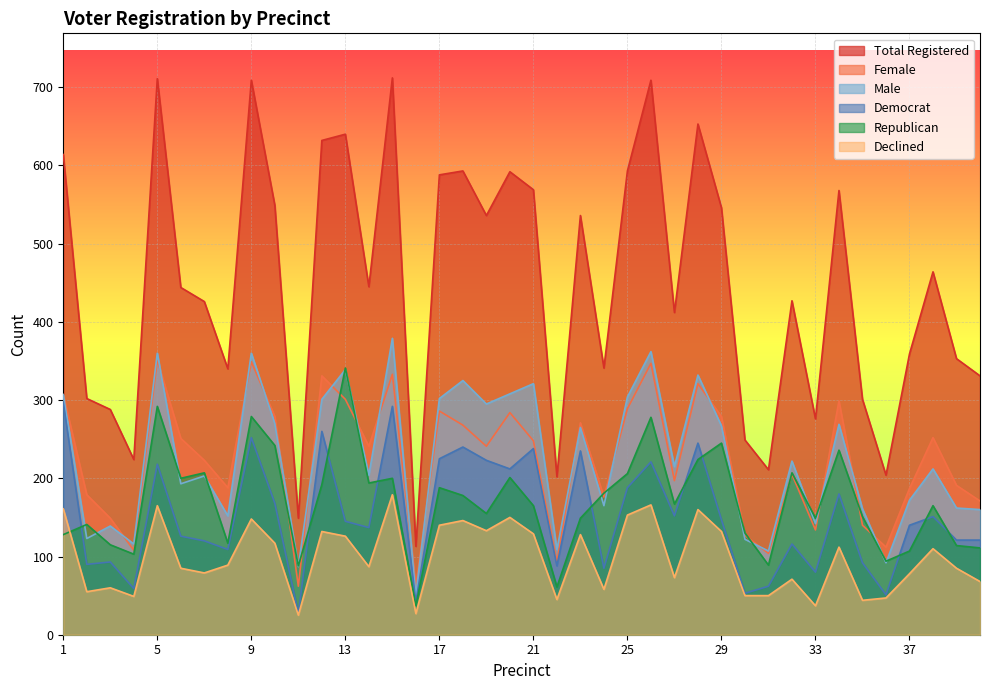

Reading right to left, transcribe all the data shown in this chart.

totreg_r: 40=331	39=353	38=464	37=359	36=204	35=301	34=568	33=276	32=427	31=211	30=249	29=546	28=653	27=412	26=709	25=593	24=341	23=536	22=202	21=569	20=592	19=536	18=593	17=588	16=113	15=712	14=445	13=640	12=632	11=149	10=549	9=709	8=340	7=426	6=444	5=711	4=224	3=288	2=302	1=614
dem: 40=121	39=121	38=151	37=140	36=51	35=92	34=180	33=80	32=116	31=62	30=53	29=147	28=245	27=152	26=221	25=188	24=85	23=235	22=88	21=238	20=212	19=223	18=240	17=225	16=42	15=292	14=137	13=145	12=260	11=27	10=168	9=252	8=109	7=120	6=126	5=218	4=59	3=93	2=90	1=297
rep: 40=111	39=114	38=165	37=107	36=94	35=151	34=236	33=149	32=207	31=89	30=130	29=245	28=224	27=167	26=278	25=206	24=181	23=149	22=61	21=165	20=201	19=155	18=178	17=188	16=37	15=200	14=194	13=341	12=192	11=88	10=242	9=279	8=117	7=207	6=200	5=292	4=103	3=115	2=141	1=128
male: 40=160	39=162	38=212	37=172	36=92	35=161	34=269	33=142	32=222	31=107	30=122	29=267	28=332	27=215	26=362	25=304	24=165	23=265	22=109	21=321	20=308	19=295	18=325	17=302	16=51	15=379	14=204	13=339	12=301	11=87	10=270	9=360	8=152	7=203	6=193	5=360	4=116	3=139	2=123	1=307
female: 40=171	39=191	38=252	37=187	36=112	35=140	34=299	33=134	32=205	31=104	30=127	29=279	28=321	27=197	26=347	25=289	24=176	23=271	22=93	21=248	20=284	19=241	18=268	17=286	16=62	15=333	14=241	13=301	12=331	11=62	10=279	9=349	8=188	7=223	6=251	5=351	4=108	3=149	2=179	1=307
dcl: 40=68	39=85	38=110	37=78	36=47	35=44	34=112	33=37	32=71	31=50	30=50	29=132	28=160	27=73	26=166	25=153	24=58	23=128	22=45	21=129	20=150	19=133	18=146	17=140	16=27	15=179	14=87	13=126	12=132	11=25	10=117	9=148	8=89	7=79	6=85	5=165	4=49	3=60	2=55	1=161